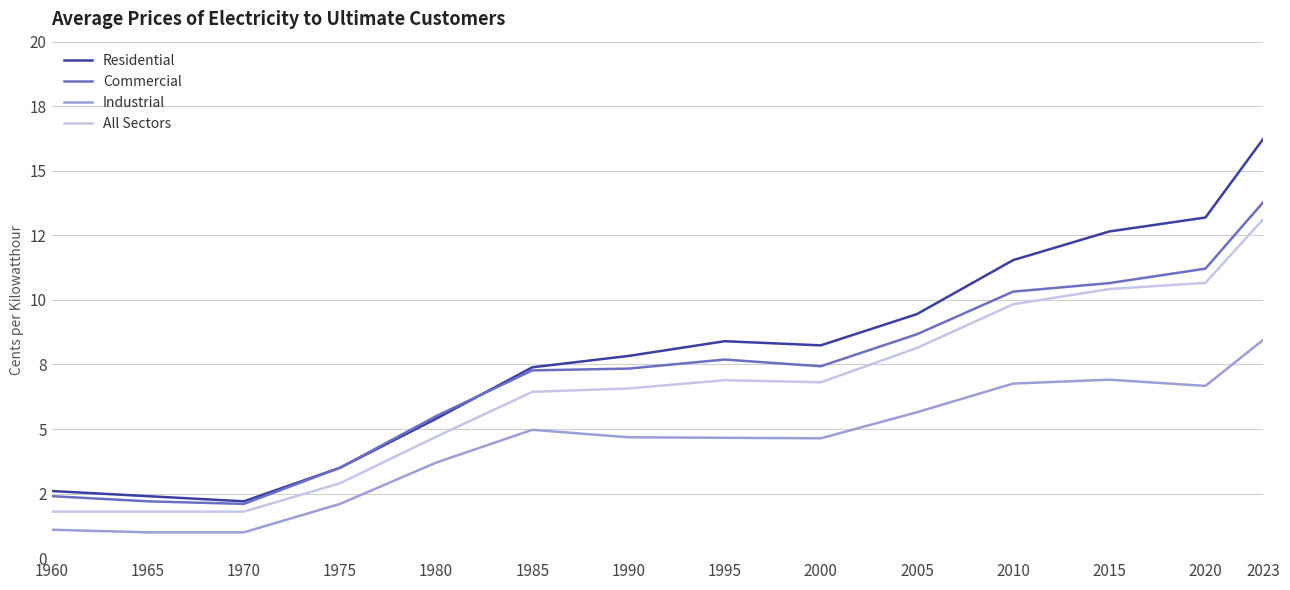

What are all the series names shown in the legend?

Residential, Commercial, Industrial, All Sectors